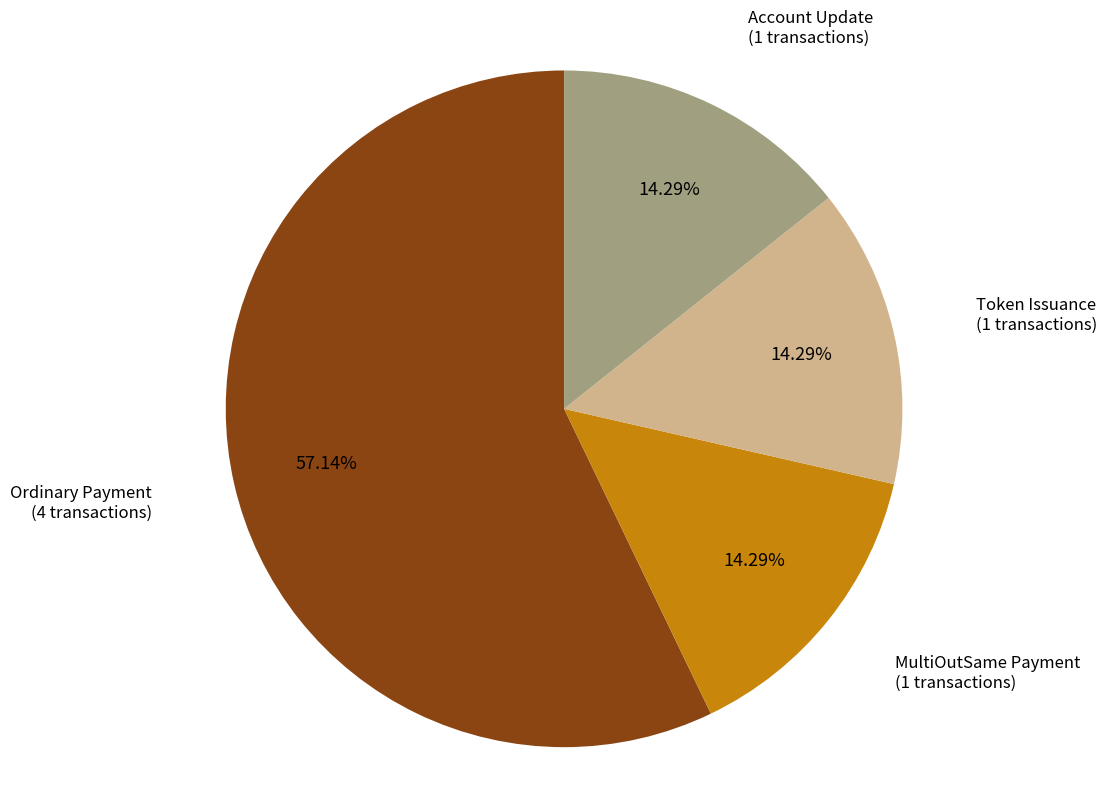

Does any single category account for the majority?

Yes